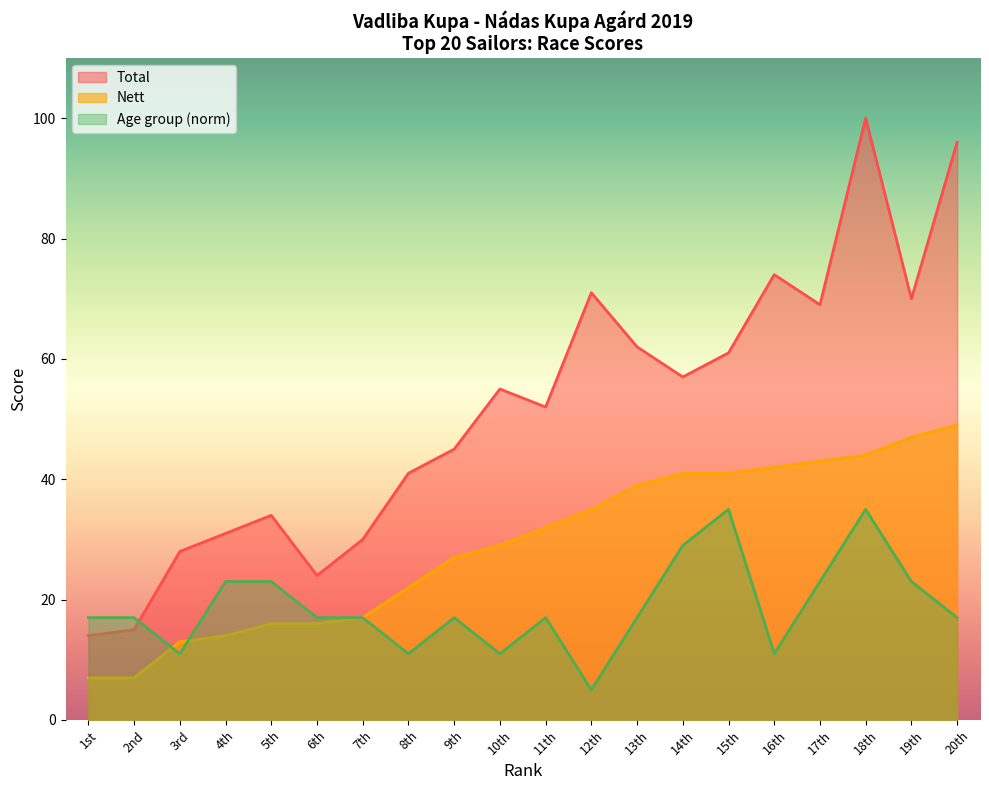

Between 11th and 1st, which is larger?

11th